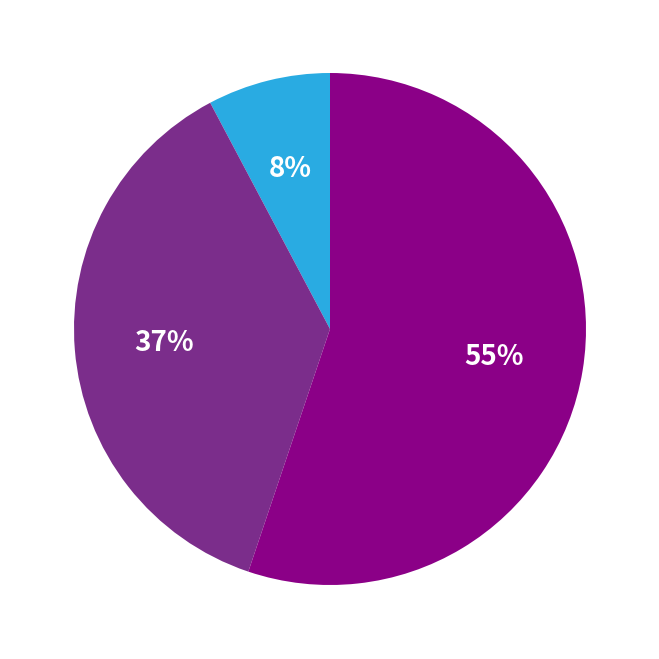

To the nearest percent, what is the difference between the largest and smallest slice percentages?

47%